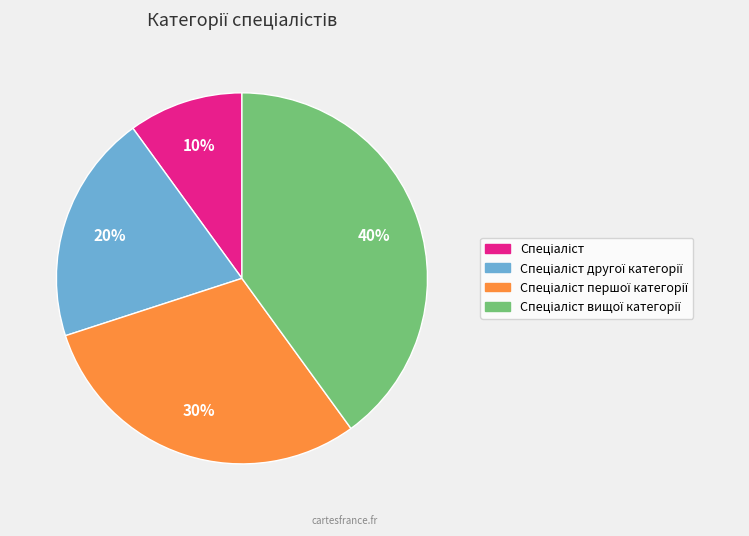

Count the number of slices in the pie.

4